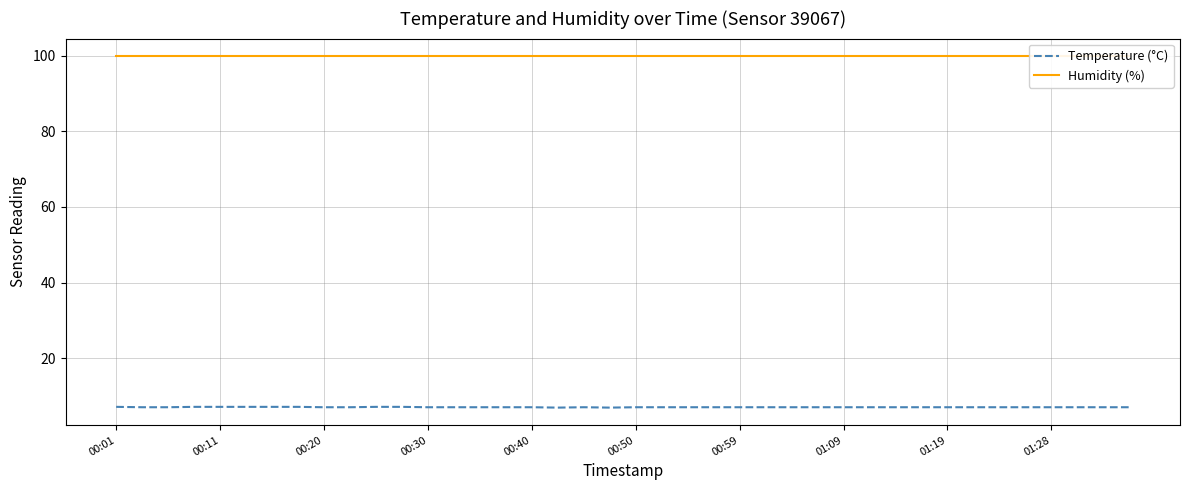

Which series has the largest total across all categories?

Humidity (%)